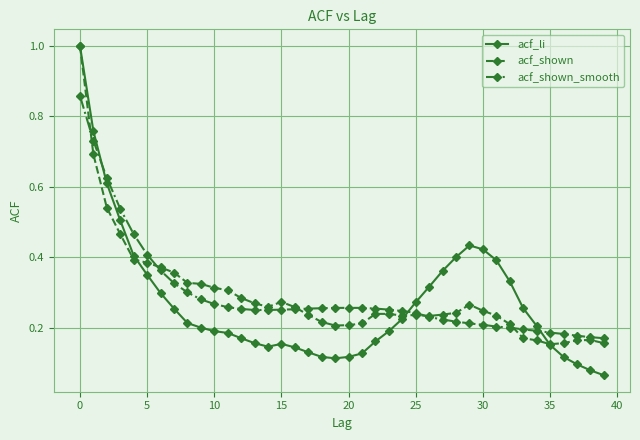

Which series has the largest range (max minus min)?

acf_li